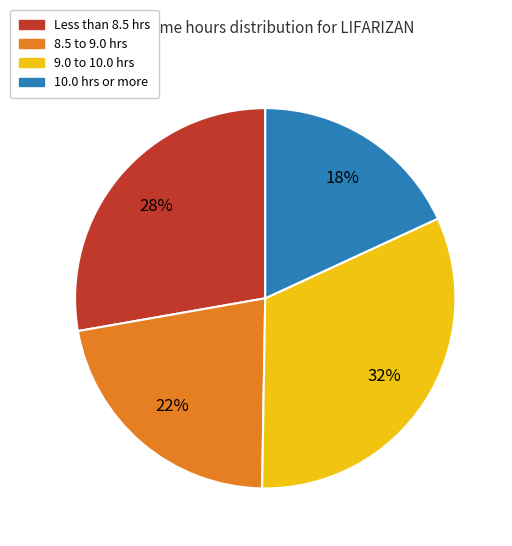

Does any single category account for the majority?

No